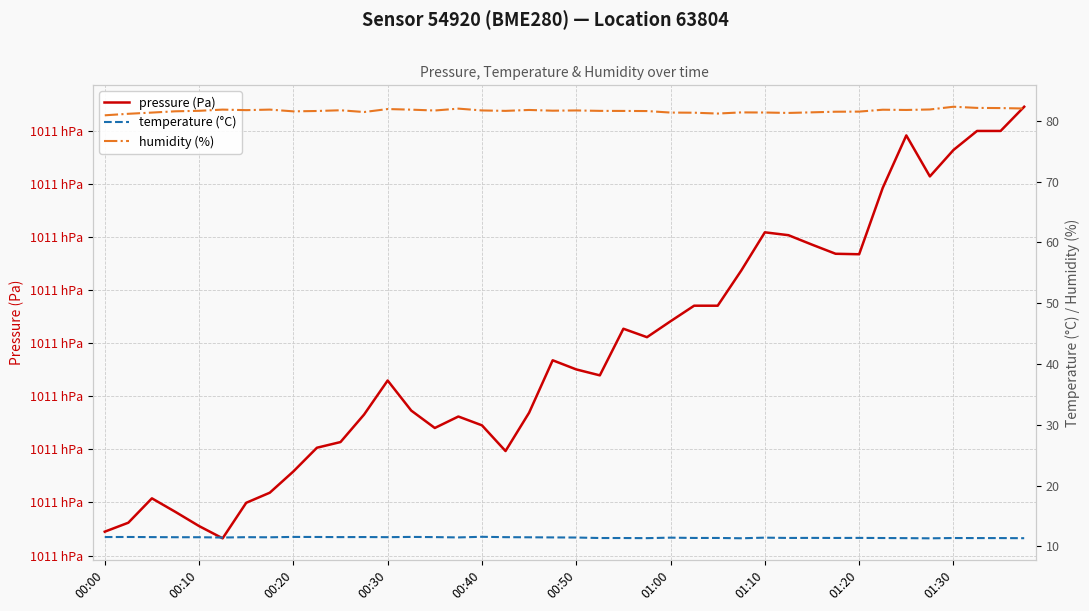

True or false: humidity (%) and pressure (Pa) intersect in this chart.

False